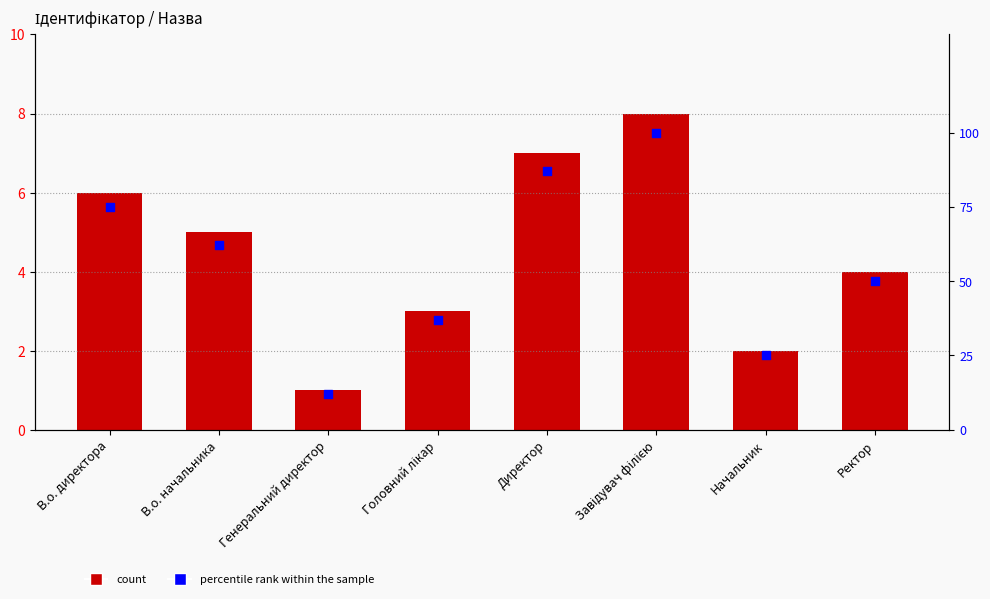

What is the total value across all series at Директор?

94